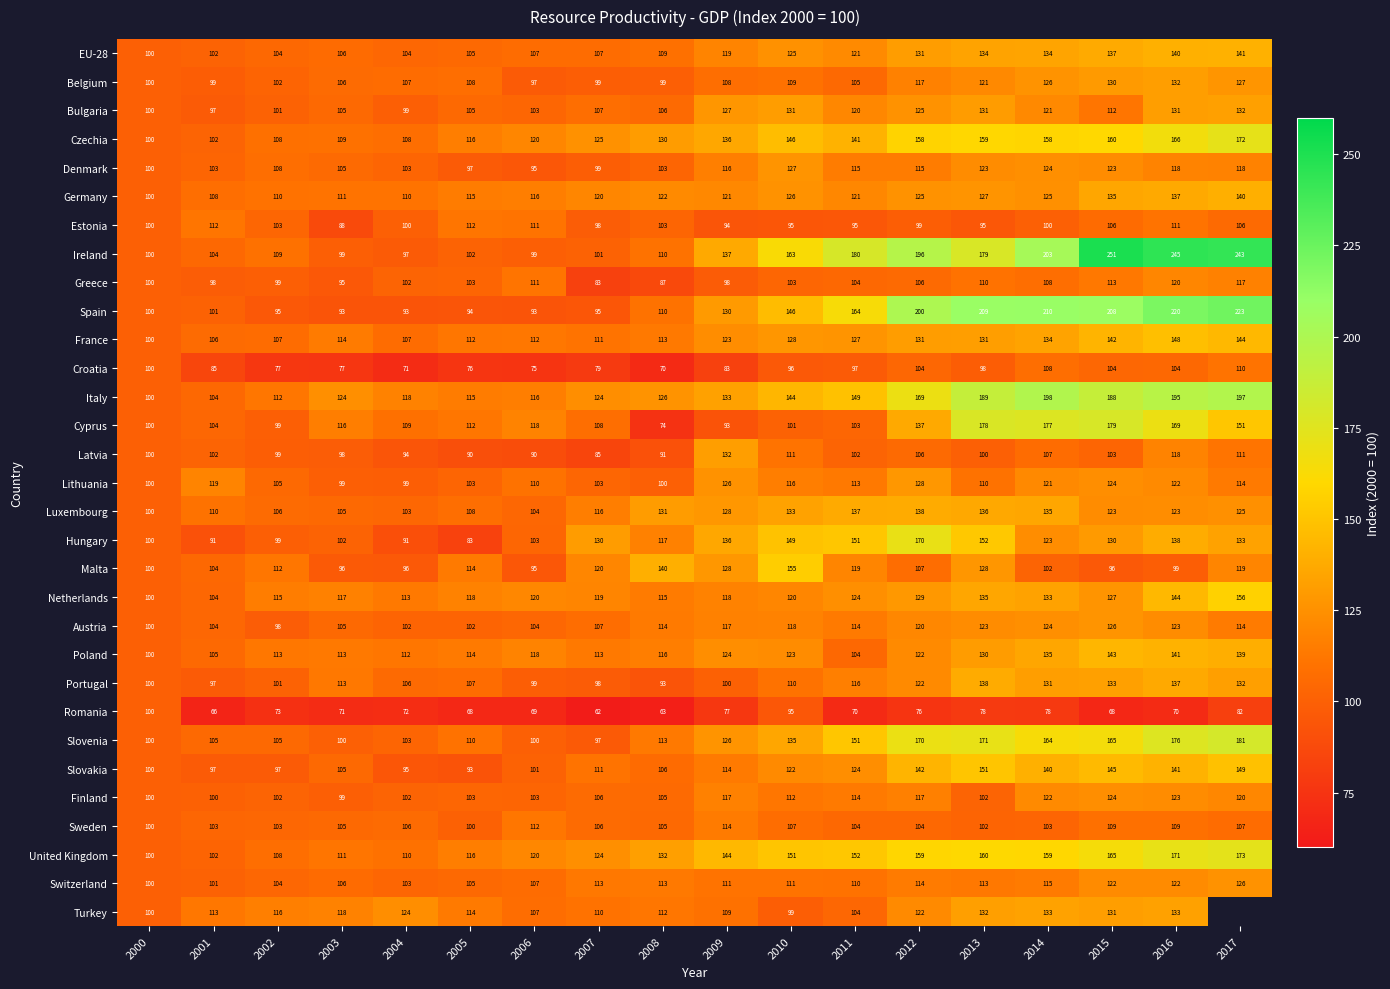

Count the number of data series in this chart.

31